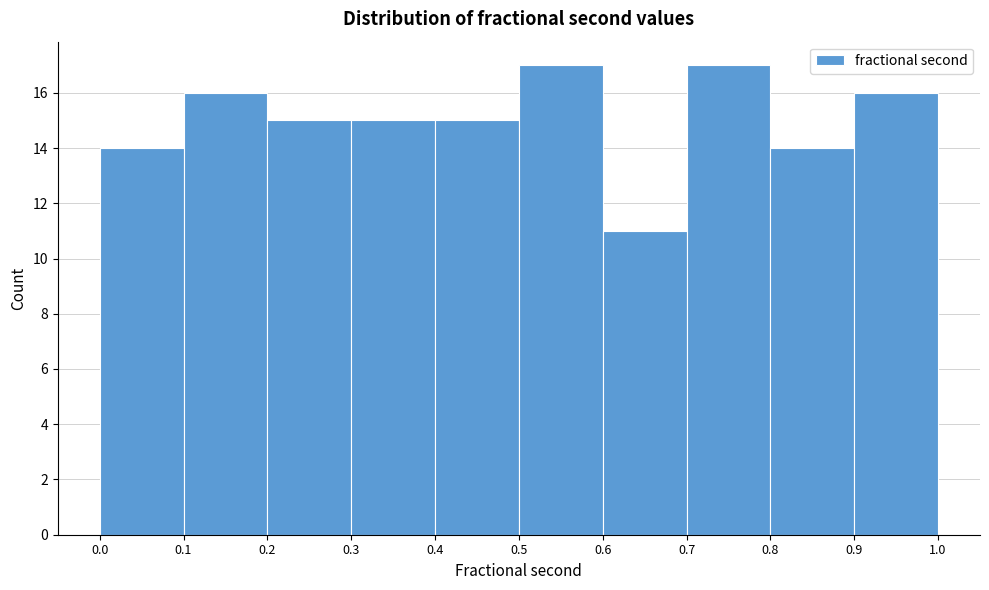

Reading left to right, transcribe this chart: for each bar, give the range it covers on the x-axis and its height. The values are not printed on the chart, so give them approximately, as read against the axis.

0.0 to 0.1: 14
0.1 to 0.2: 16
0.2 to 0.3: 15
0.3 to 0.4: 15
0.4 to 0.5: 15
0.5 to 0.6: 17
0.6 to 0.7: 11
0.7 to 0.8: 17
0.8 to 0.9: 14
0.9 to 1.0: 16